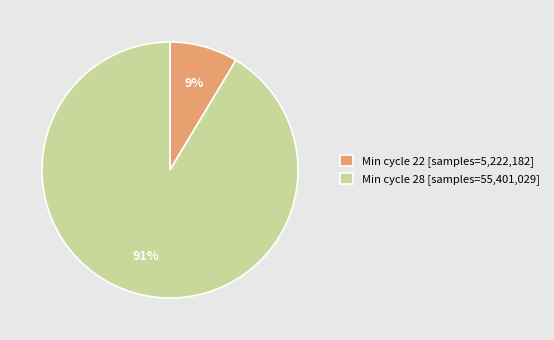

How many slices are in this pie chart?

2